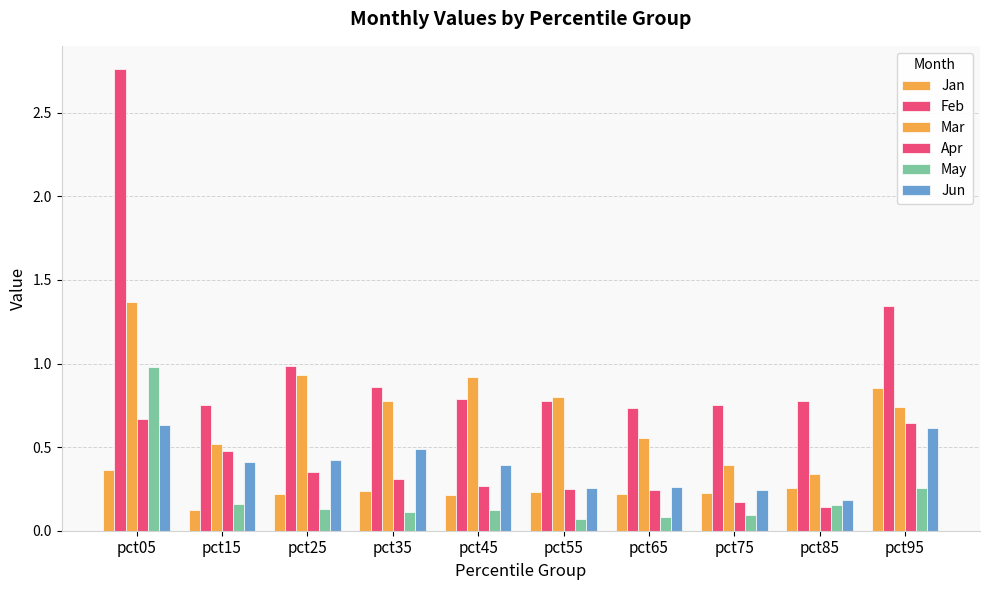

How many bars are there in total?

60